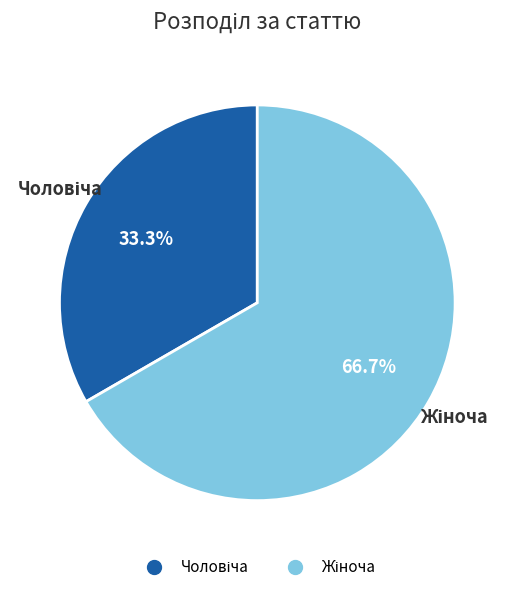

Does any single category account for the majority?

Yes